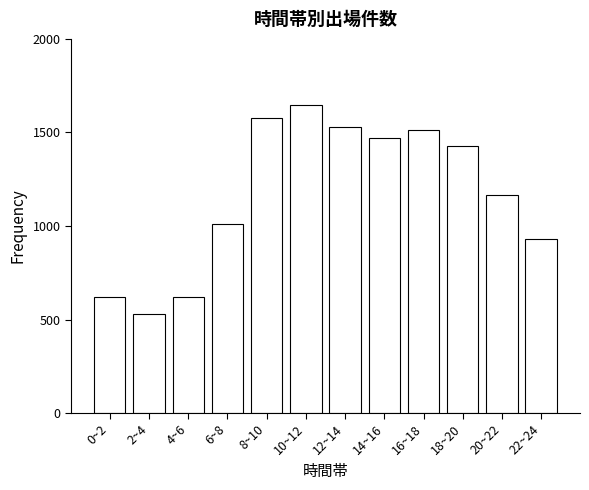

What is the label of the 4th bar from the right?

16~18